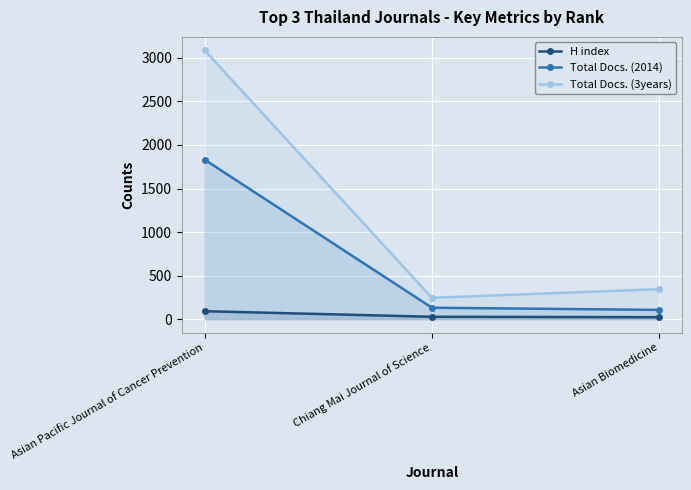

What is the total value across all series at Asian Pacific Journal of Cancer Prevention?

5009